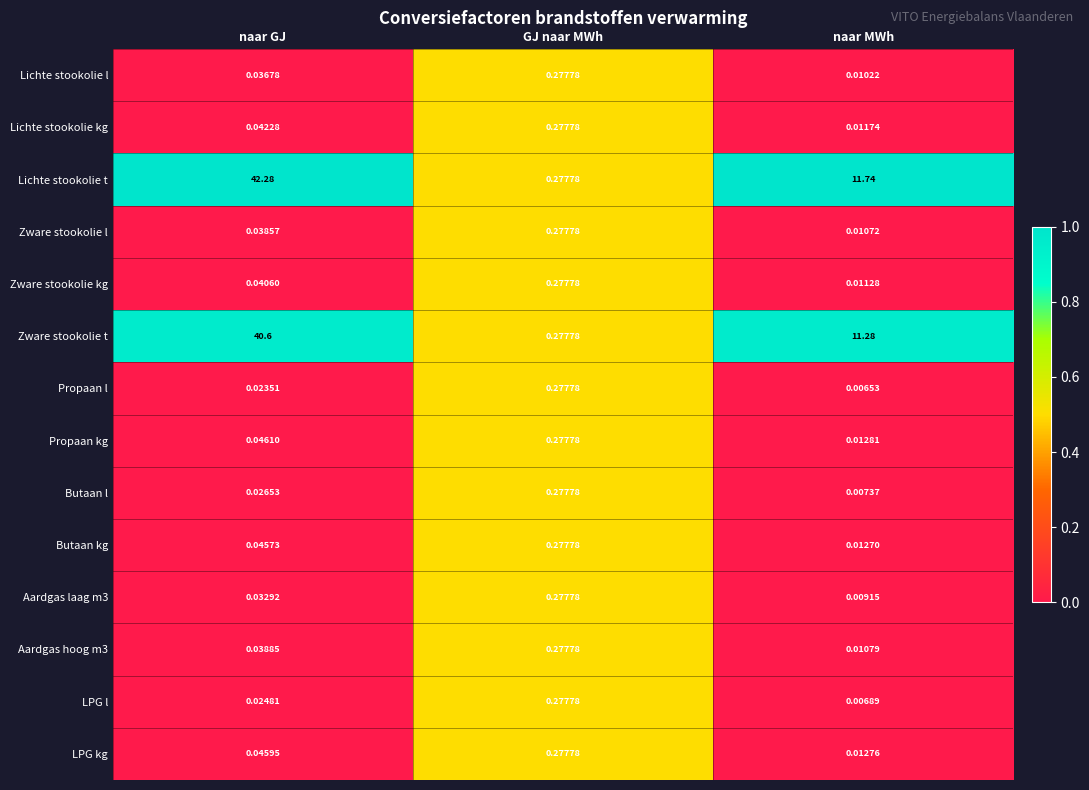

At which category is the sum across all series the highest?

naar GJ